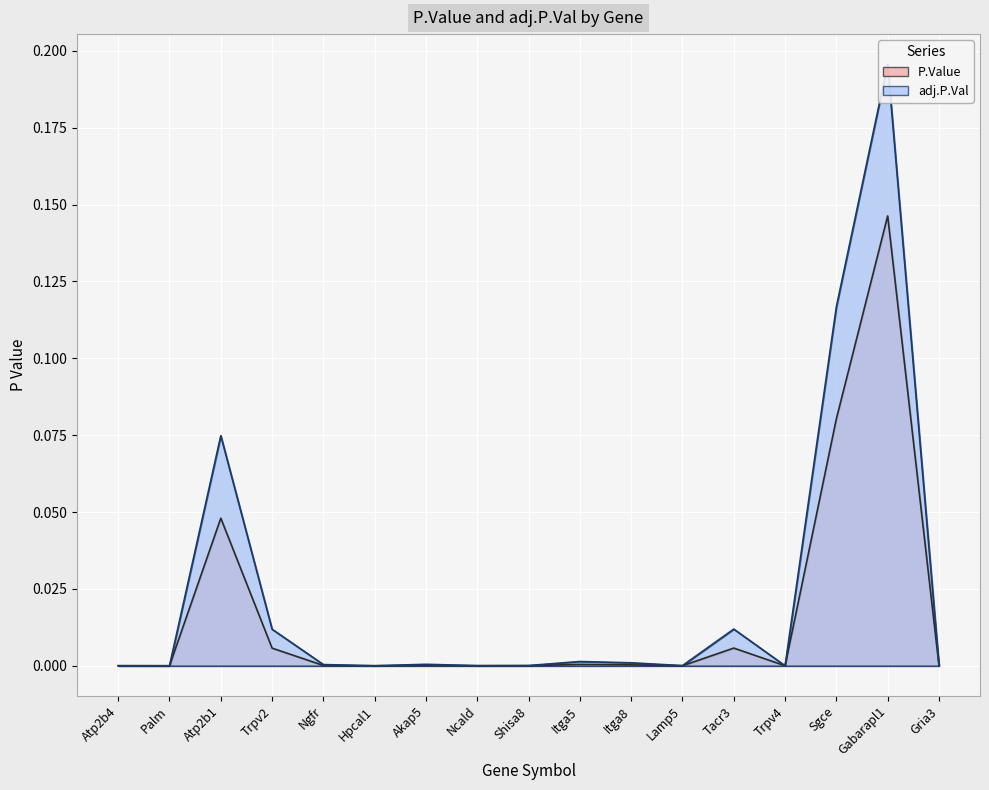

What are all the series names shown in the legend?

P.Value, adj.P.Val